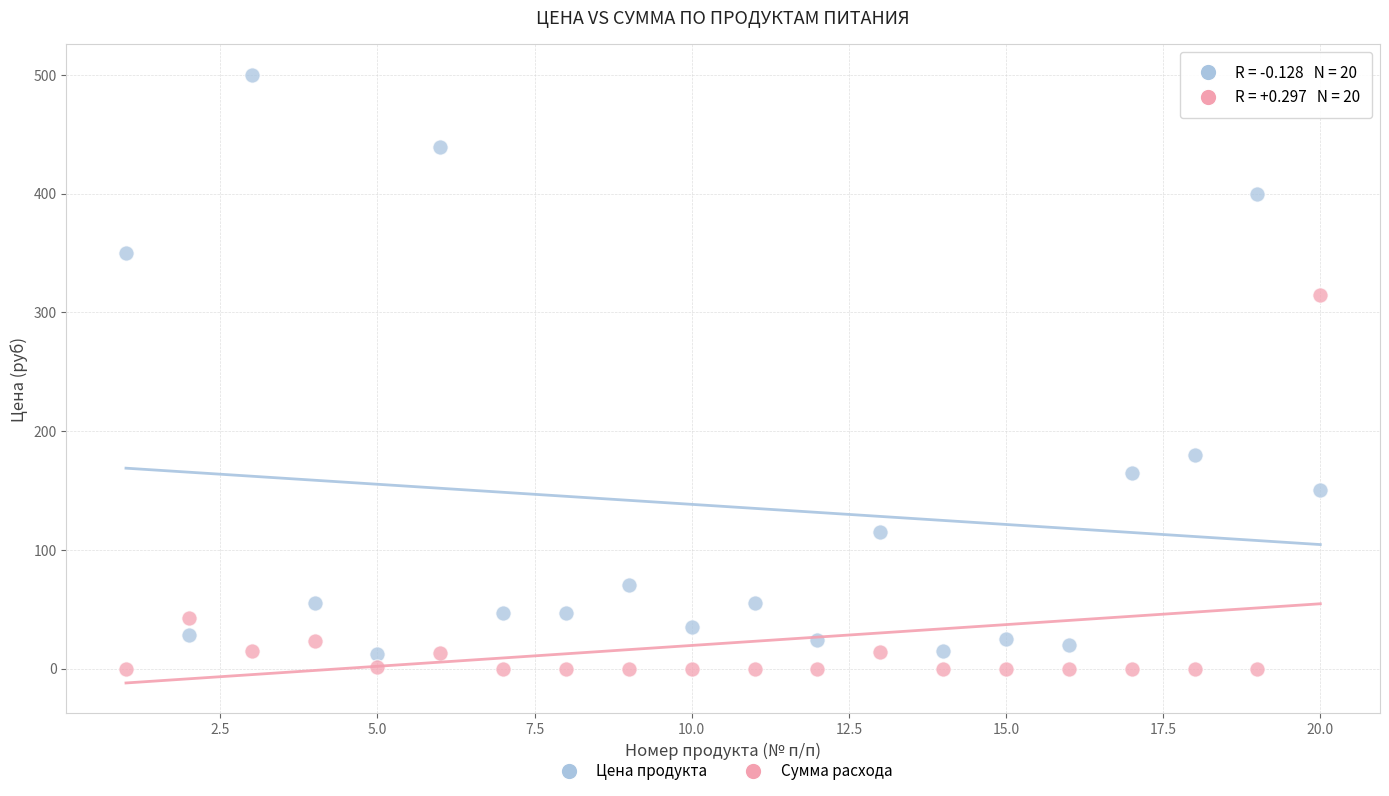

What are all the series names shown in the legend?

Цена продукта, Сумма расхода